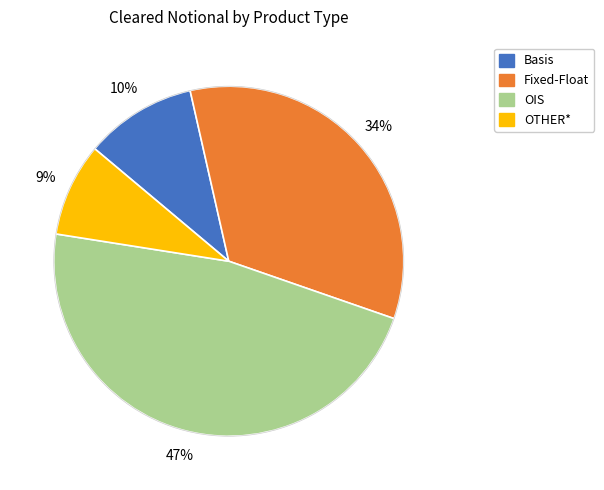

Which category has the biggest portion of the pie?

OIS